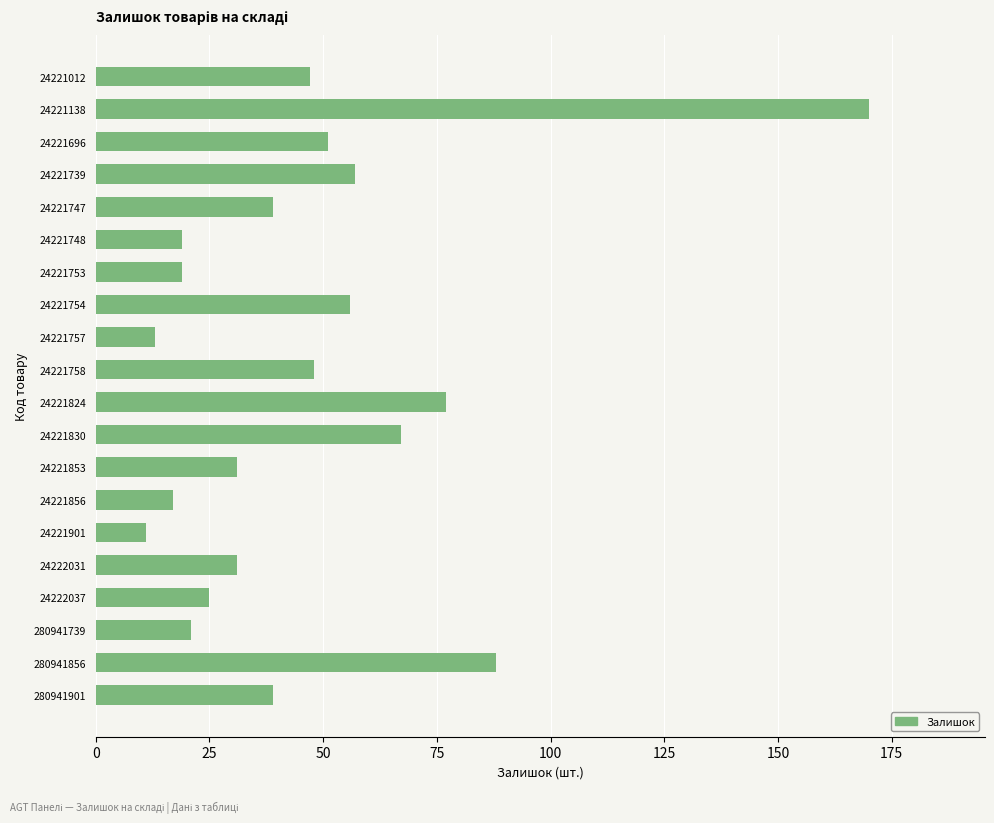

Which has a higher value, 24221748 or 24221747?

24221747